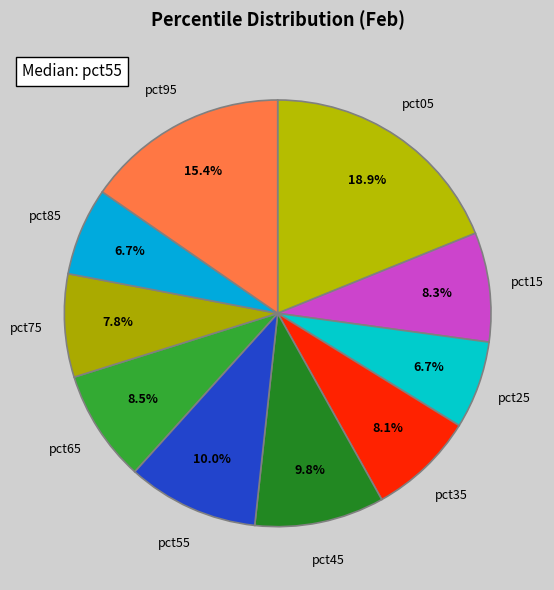

How many slices are in this pie chart?

10